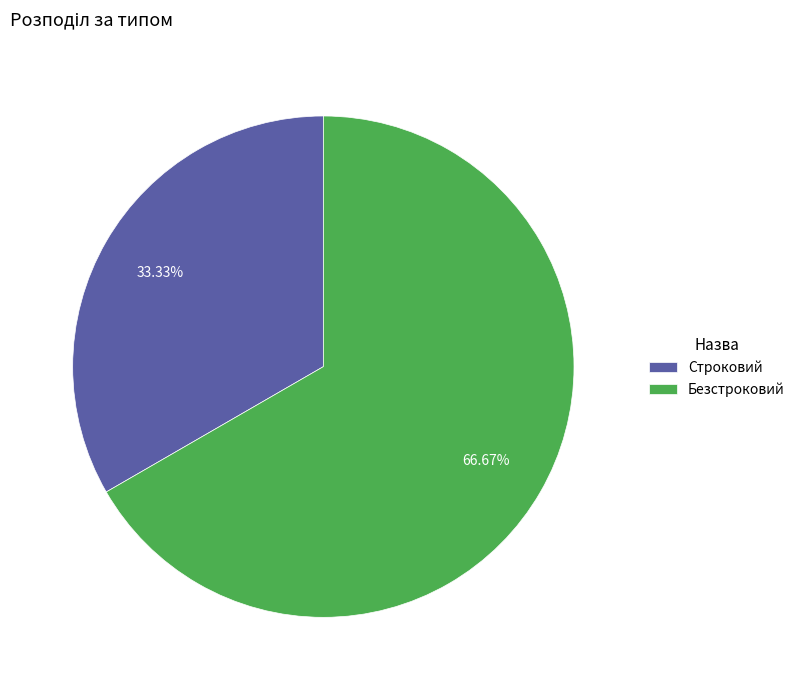

The Безстроковий slice represents 67% of the pie. True or false?

True